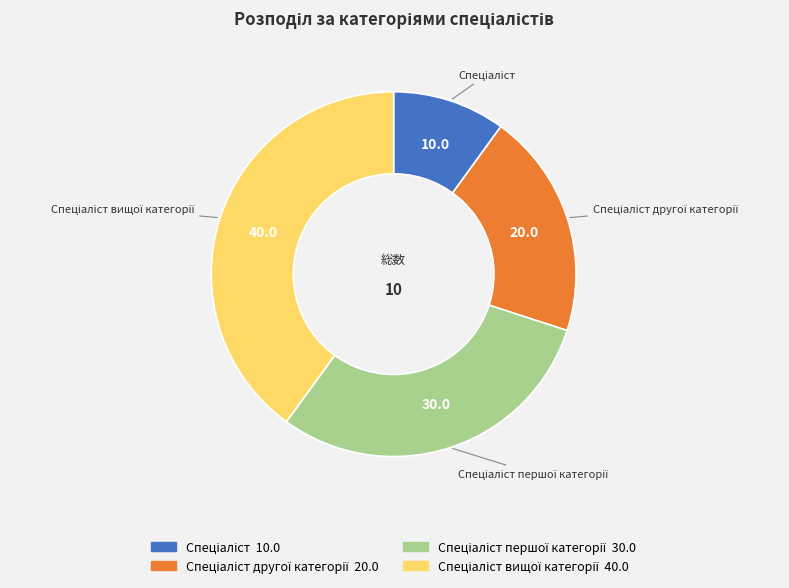

Is there a majority slice in this chart?

No